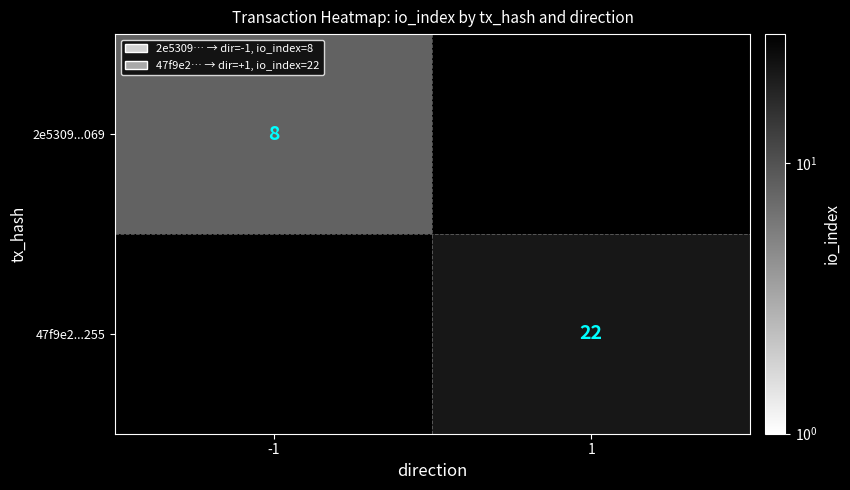

Is it true that 47f9e2...255 equals 22 at 1?

True